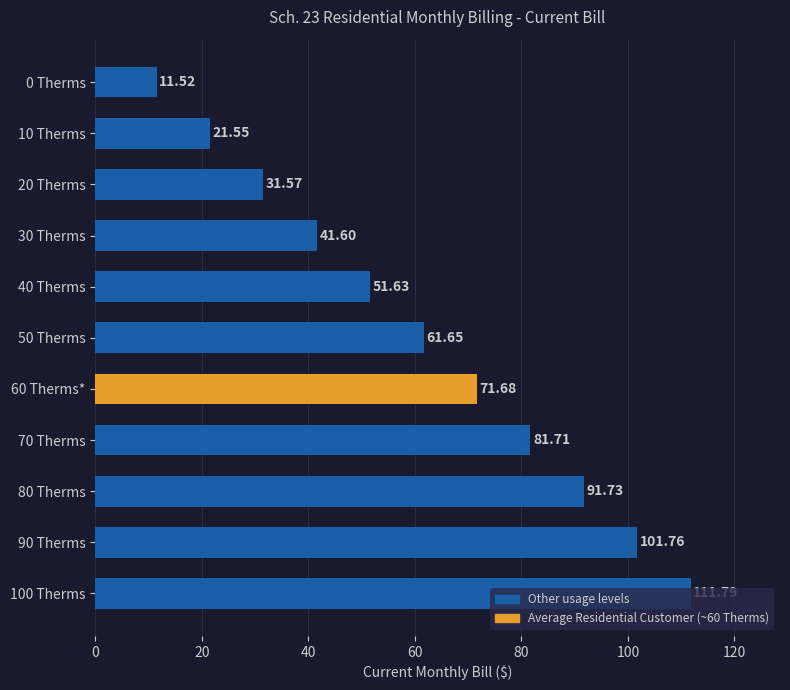

Approximately how many times larger is the value at 60 Therms* compared to 0 Therms?

6.2